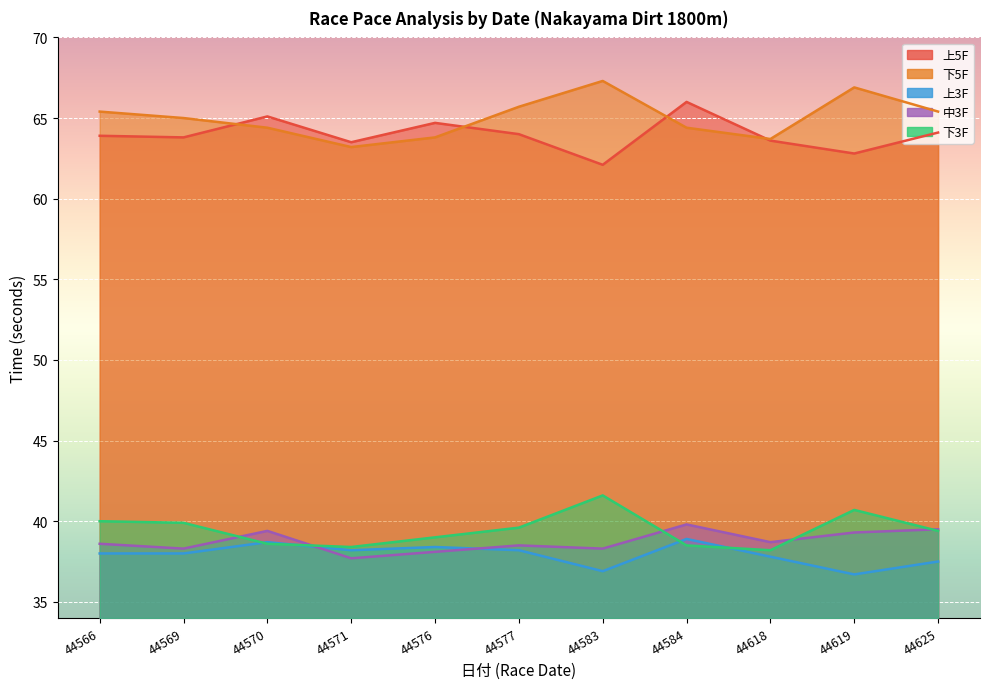

Reading left to right, what are all the values shown in this chart?

上5F: 44566=63.9	44569=63.8	44570=65.1	44571=63.5	44576=64.7	44577=64.0	44583=62.1	44584=66.0	44618=63.6	44619=62.8	44625=64.1
下5F: 44566=65.4	44569=65.0	44570=64.4	44571=63.2	44576=63.8	44577=65.7	44583=67.3	44584=64.4	44618=63.7	44619=66.9	44625=65.4
上3F: 44566=38.0	44569=38.0	44570=38.7	44571=38.2	44576=38.4	44577=38.2	44583=36.9	44584=38.9	44618=37.8	44619=36.7	44625=37.5
中3F: 44566=38.6	44569=38.3	44570=39.4	44571=37.7	44576=38.1	44577=38.5	44583=38.3	44584=39.8	44618=38.7	44619=39.3	44625=39.5
下3F: 44566=40.0	44569=39.9	44570=38.6	44571=38.4	44576=39.0	44577=39.6	44583=41.6	44584=38.5	44618=38.2	44619=40.7	44625=39.4